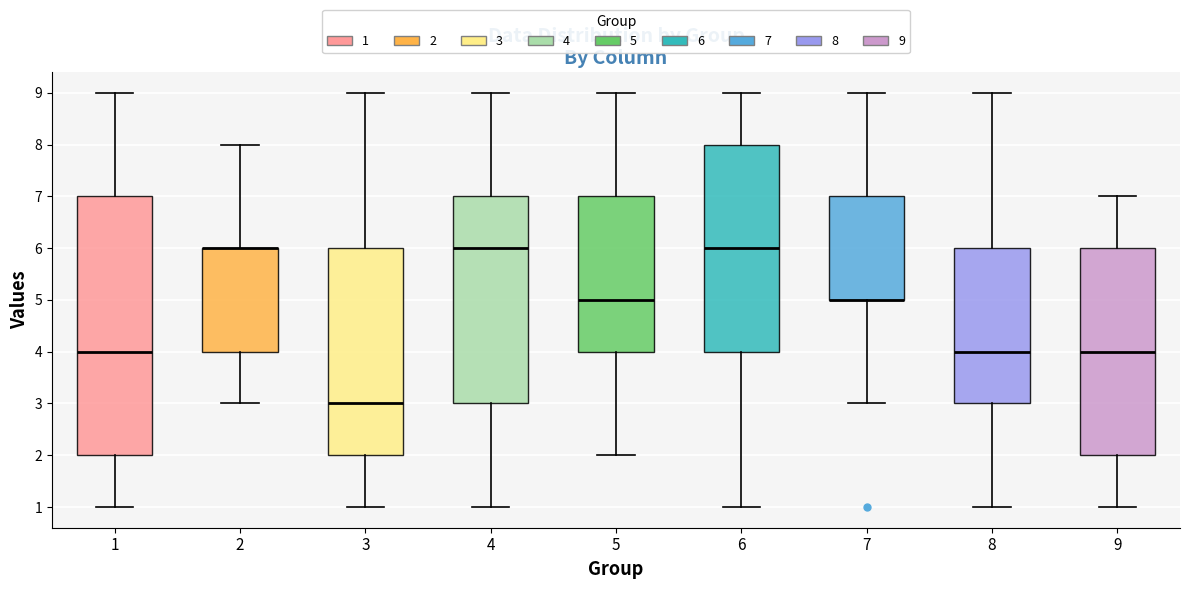

Where does the lower whisker of the box at x = 8 end on the y-axis? The values are not printed on the chart, so give them approximately, as read against the axis.

1